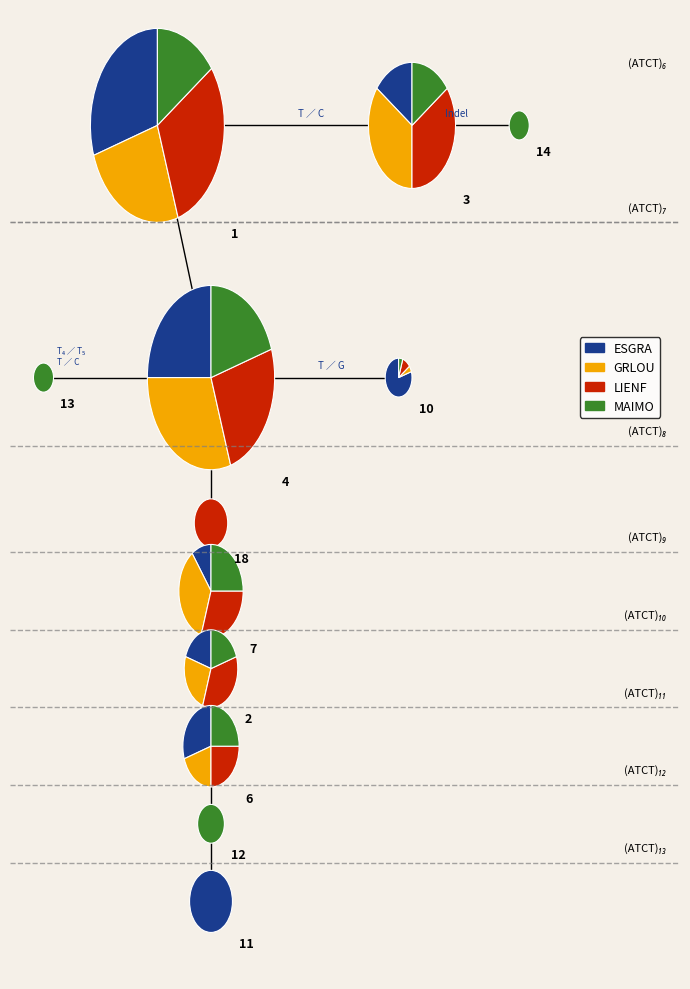

Is 6 the majority of the pie?

No